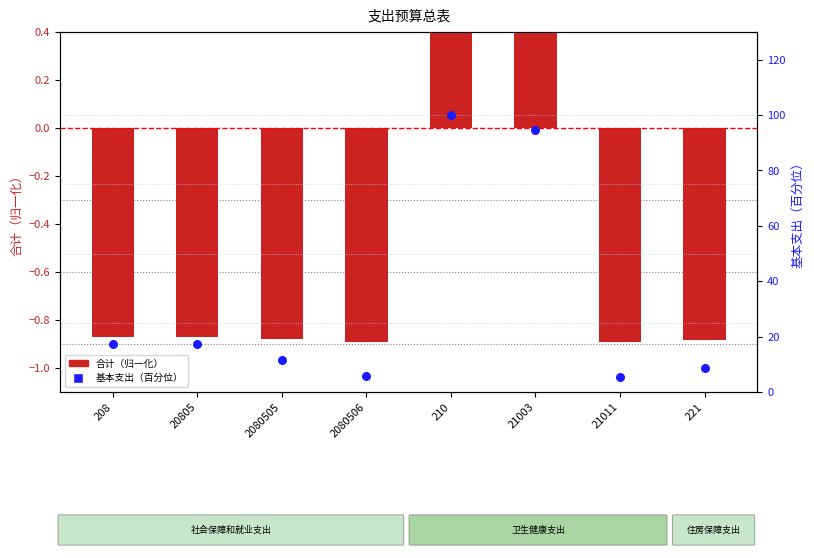

Which series contains the lowest Y value?

合计（归一化）